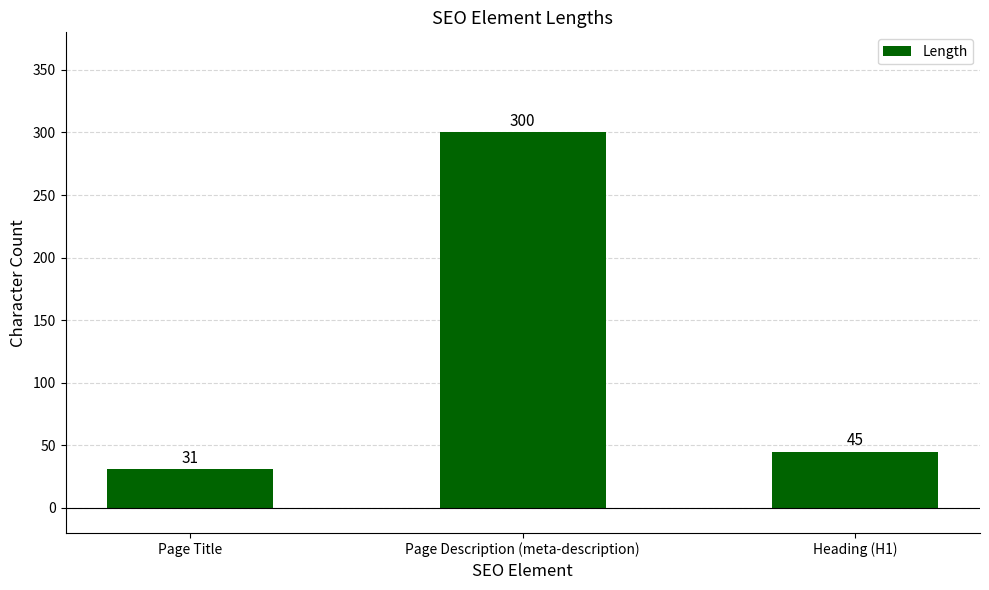

Reading left to right, what are all the values shown in this chart?

31	300	45